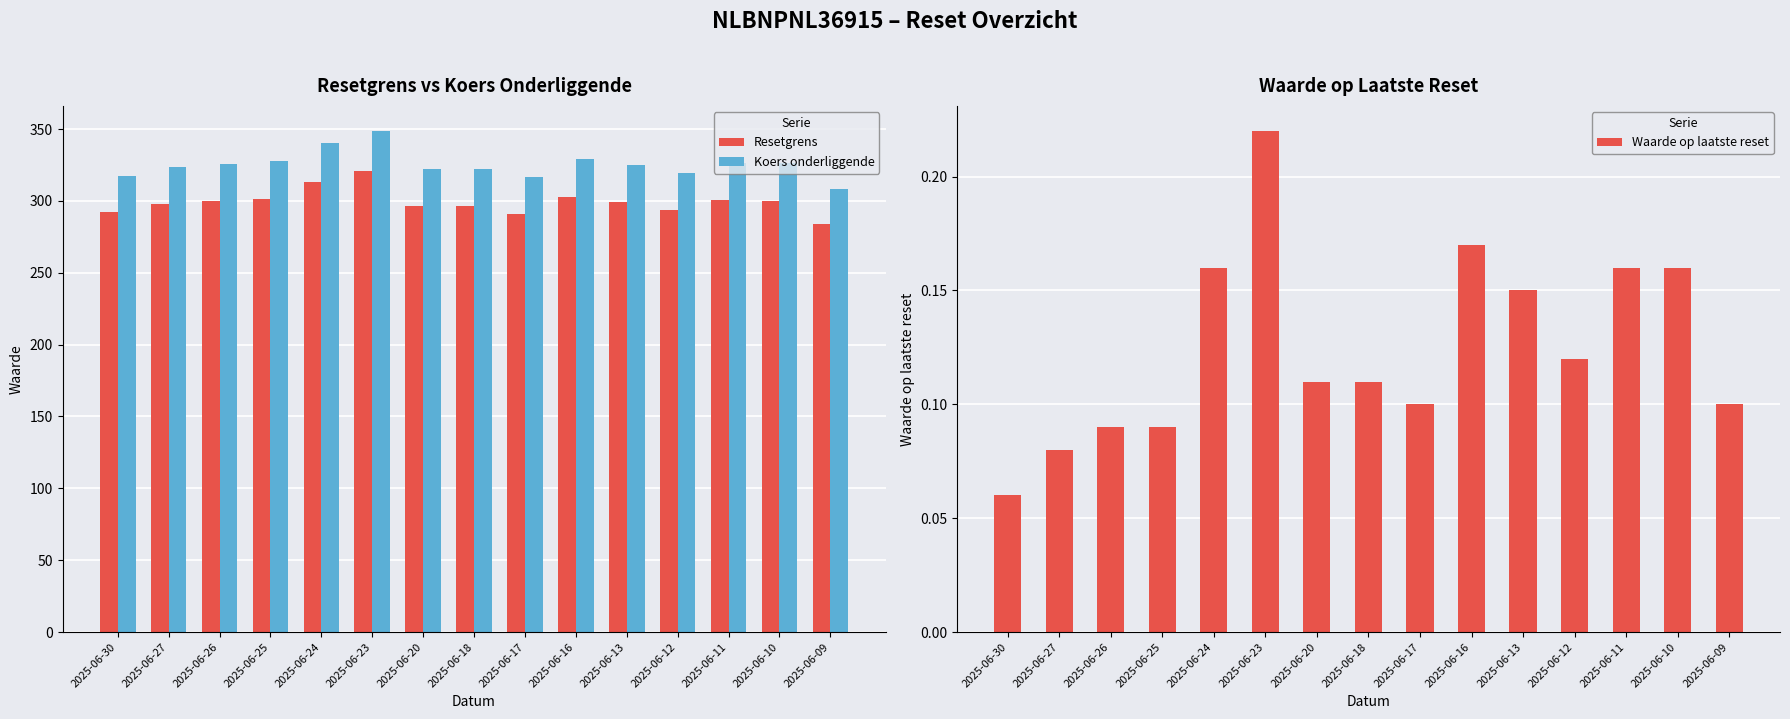

Reading left to right, extract all data points from this chart.

Resetgrens: 2025-06-30=292.2	2025-06-27=297.7	2025-06-26=299.7	2025-06-25=301.3	2025-06-24=313.2	2025-06-23=320.8	2025-06-20=296.4	2025-06-18=296.3	2025-06-17=291.0	2025-06-16=302.8	2025-06-13=299.3	2025-06-12=293.6	2025-06-11=300.3	2025-06-10=300.0	2025-06-09=283.9
Koers onderliggende: 2025-06-30=317.7	2025-06-27=323.6	2025-06-26=325.8	2025-06-25=327.6	2025-06-24=340.5	2025-06-23=348.7	2025-06-20=322.2	2025-06-18=322.1	2025-06-17=316.4	2025-06-16=329.1	2025-06-13=325.3	2025-06-12=319.1	2025-06-11=326.4	2025-06-10=326.1	2025-06-09=308.6
Waarde op laatste reset: 2025-06-30=0.1	2025-06-27=0.1	2025-06-26=0.1	2025-06-25=0.1	2025-06-24=0.2	2025-06-23=0.2	2025-06-20=0.1	2025-06-18=0.1	2025-06-17=0.1	2025-06-16=0.2	2025-06-13=0.1	2025-06-12=0.1	2025-06-11=0.2	2025-06-10=0.2	2025-06-09=0.1